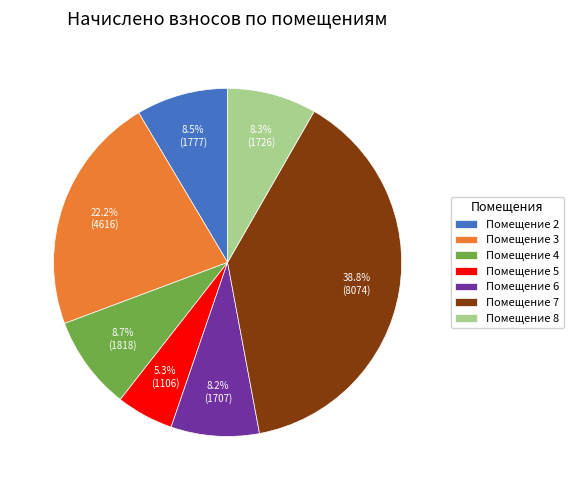

What is the smallest slice in the pie chart?

Помещение 5